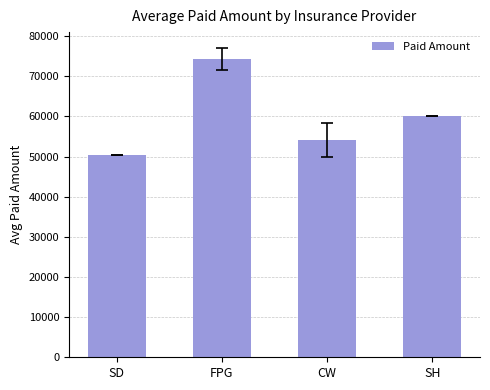

What is the difference between the second highest and minimum values?

9836.9